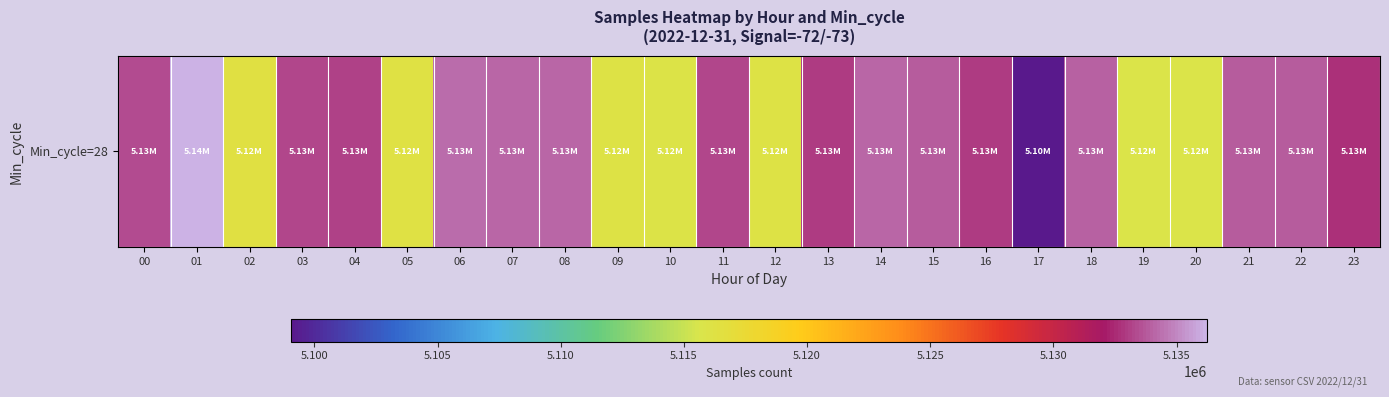

How many categories are shown in the chart?

24